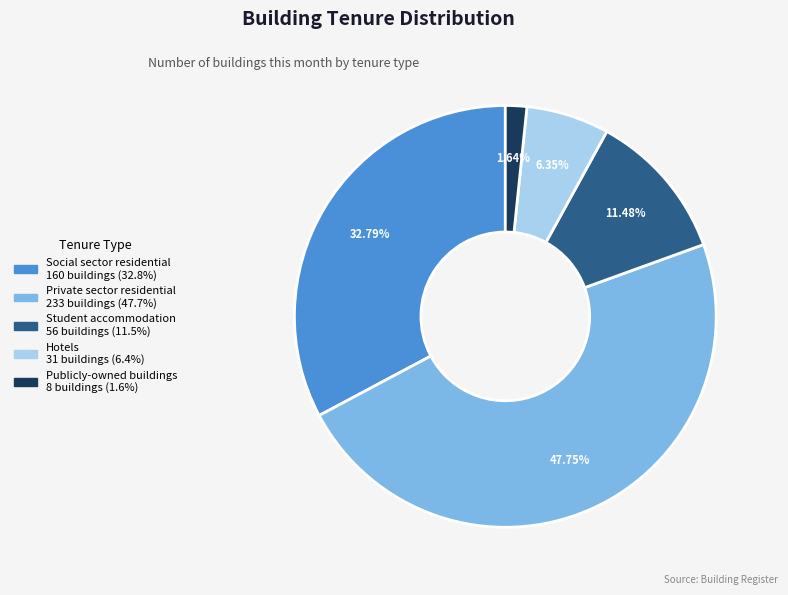

Rank the categories by value from lowest to highest.

Publicly-owned buildings, Hotels, Student accommodation, Social sector residential, Private sector residential